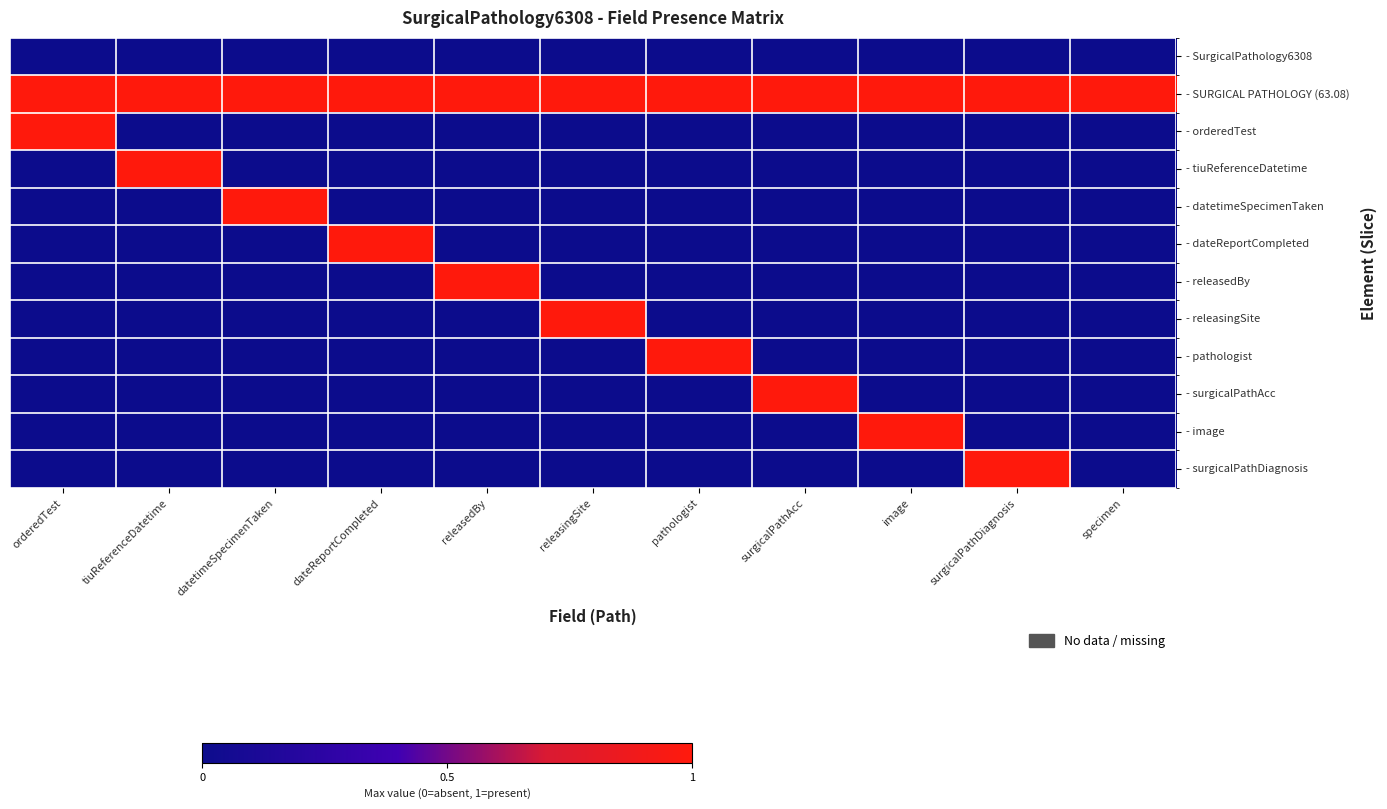

How many series are shown in this chart?

12